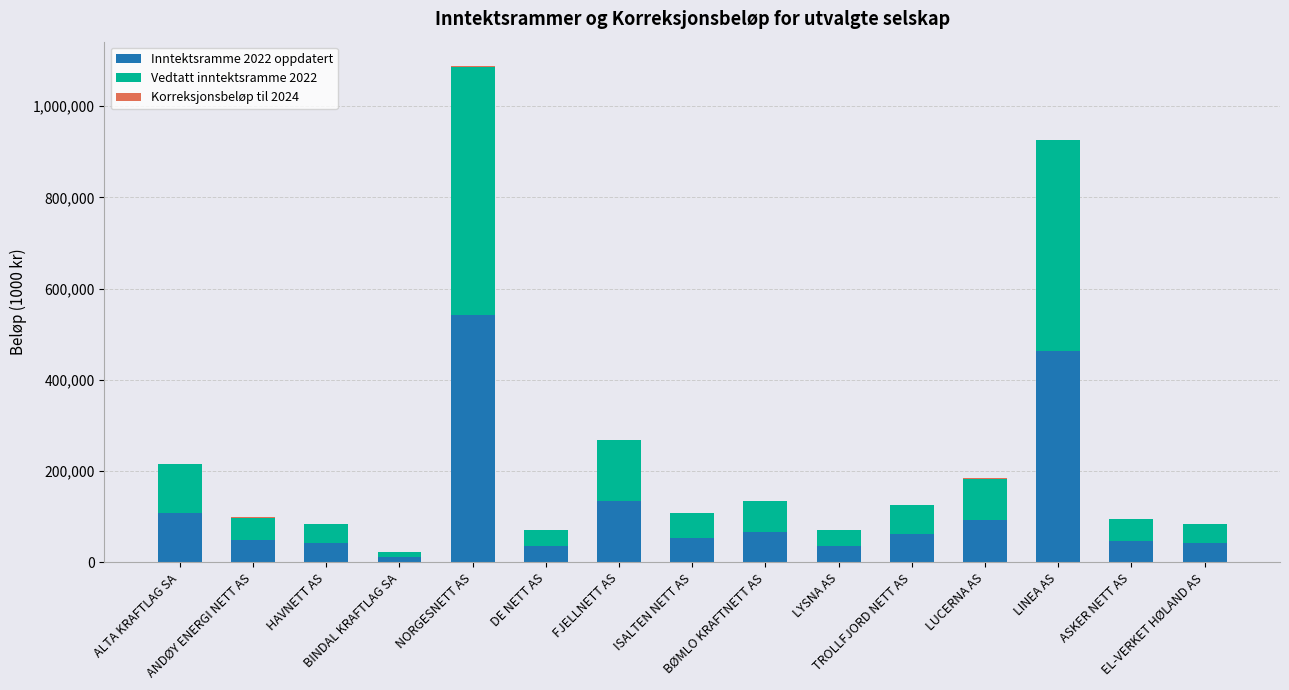

What is the sum of all Inntektsramme 2022 oppdatert values?

1784602.8